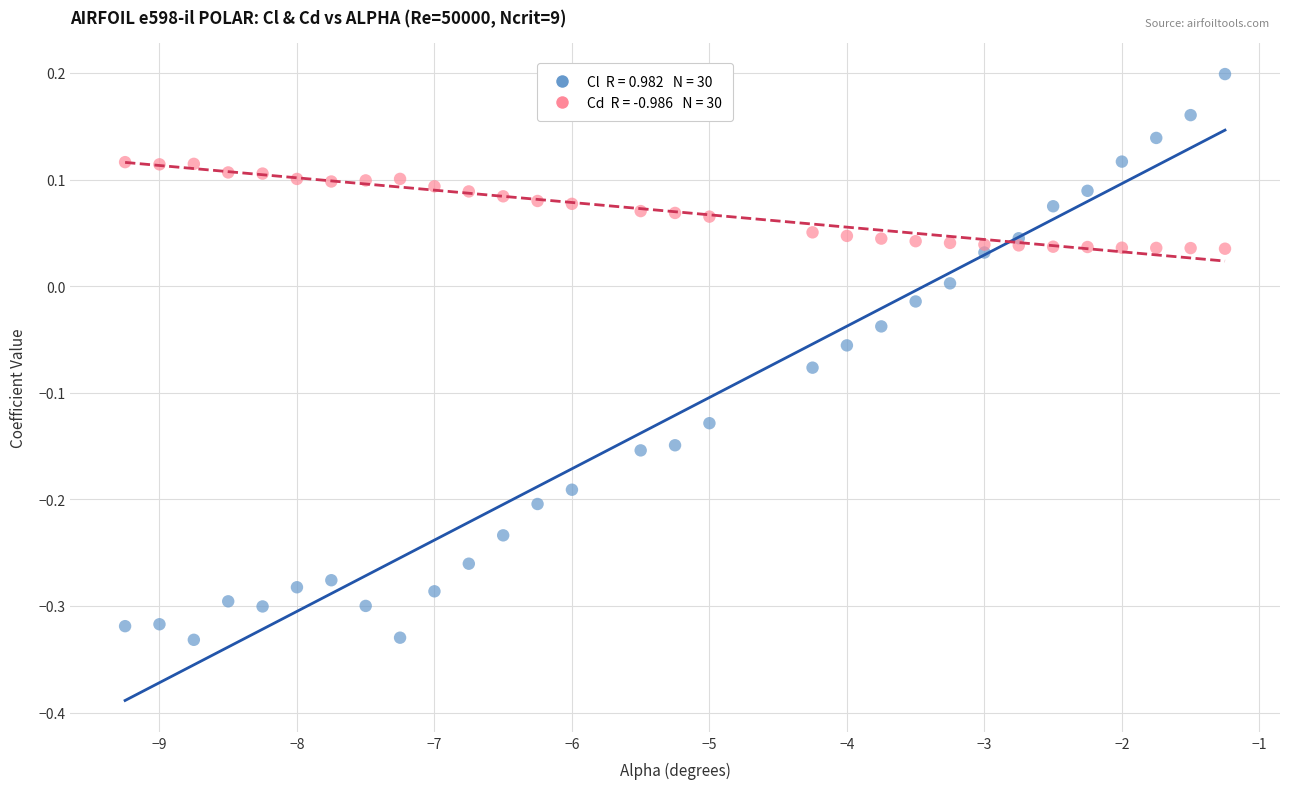

Across all data points, what is the range of X values (max minus min)?

8.0